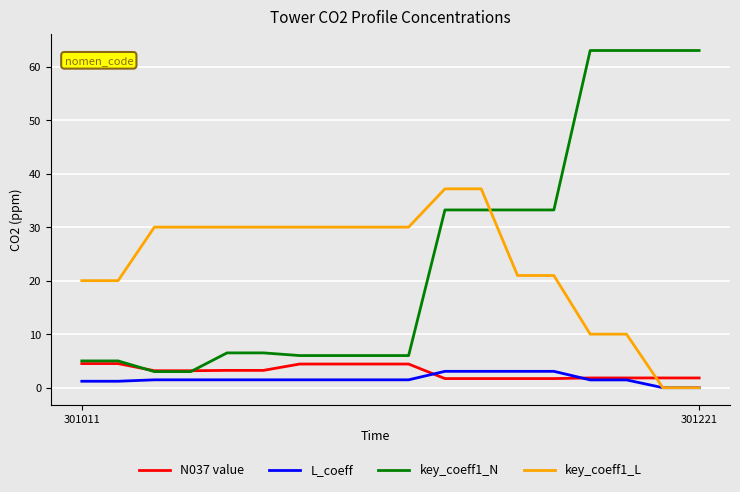

After their last crossing, which series has the higher values: key_coeff1_L or key_coeff1_N?

key_coeff1_N